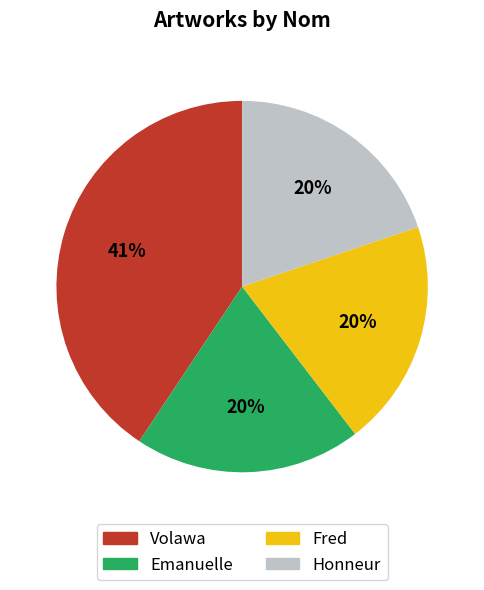

Between Emanuelle and Volawa, which is larger?

Volawa